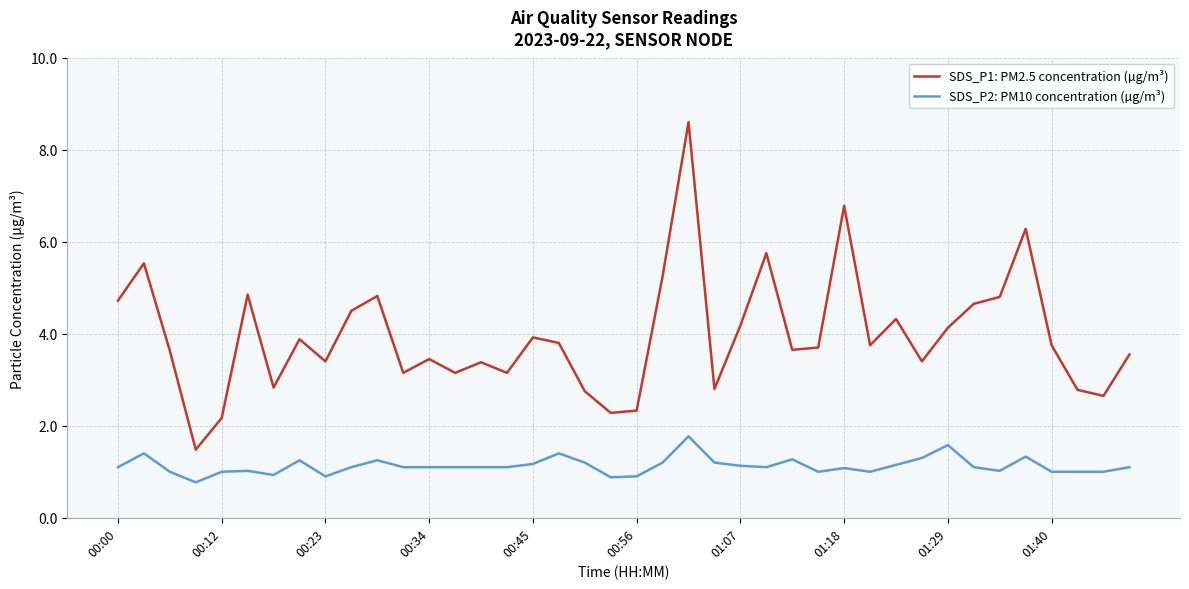

Does the chart display data point markers on the line(s)?

No